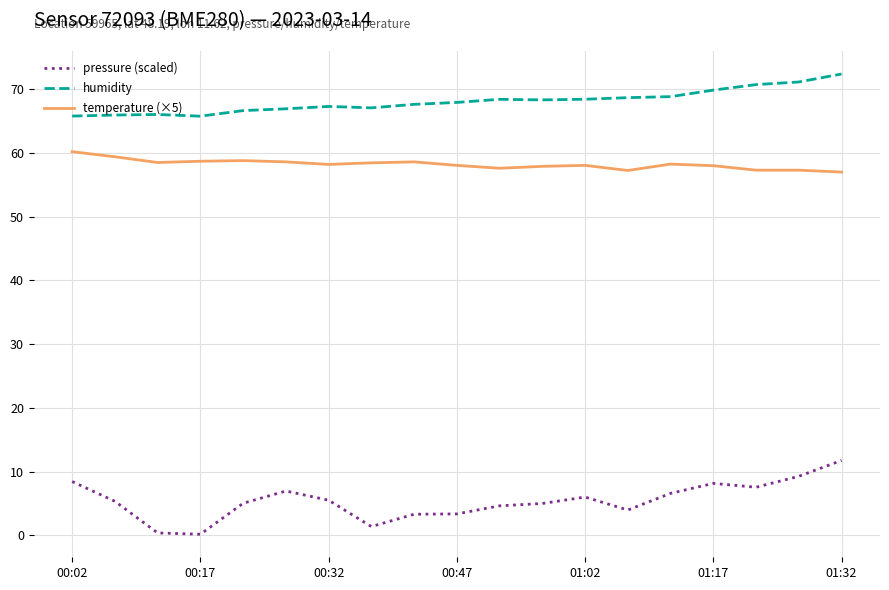

What is the difference between the second highest and minimum values in the temperature (×5) series?

2.4